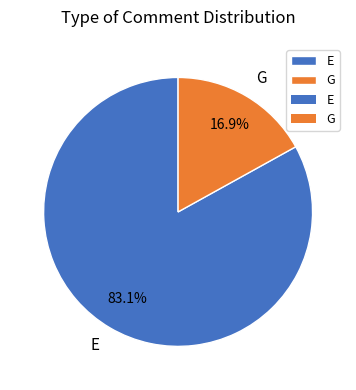

Which slice represents more than half of the pie?

E